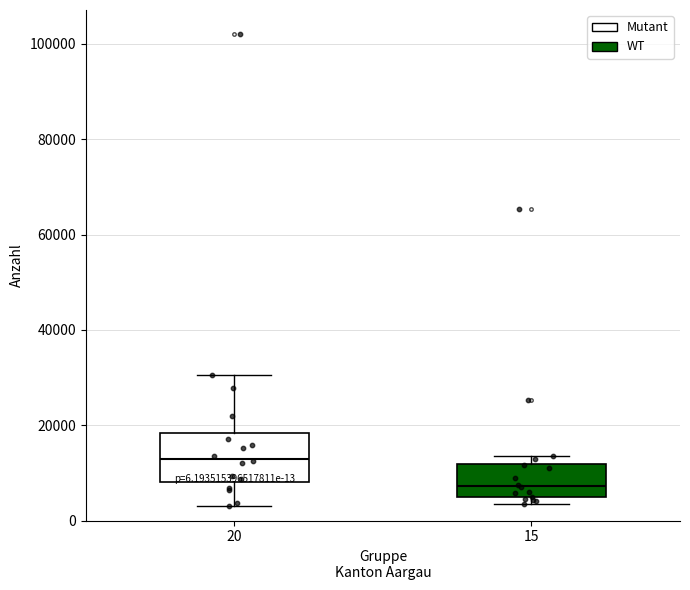

Which box has the highest median line?

20